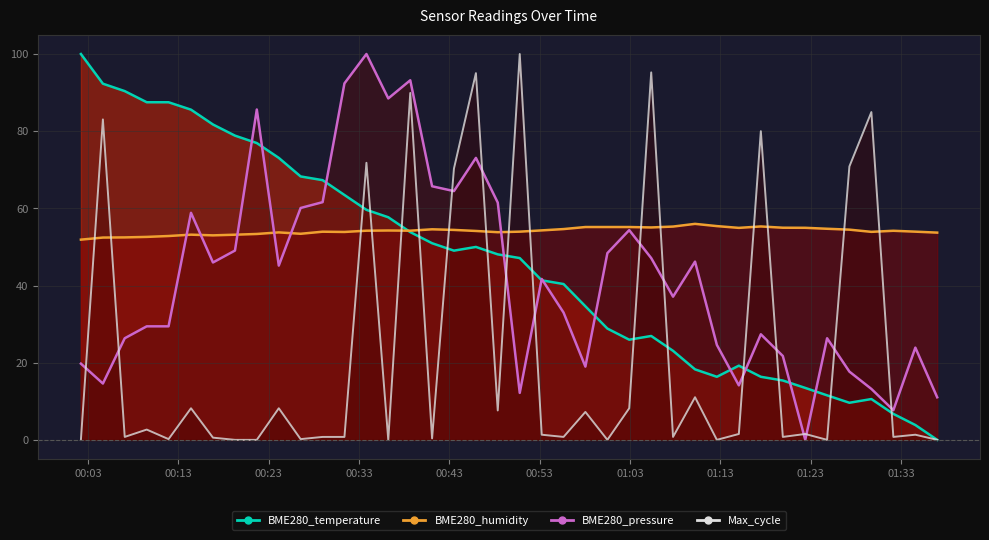

What is the difference between the maximum and minimum values in the BME280_humidity series?

4.1